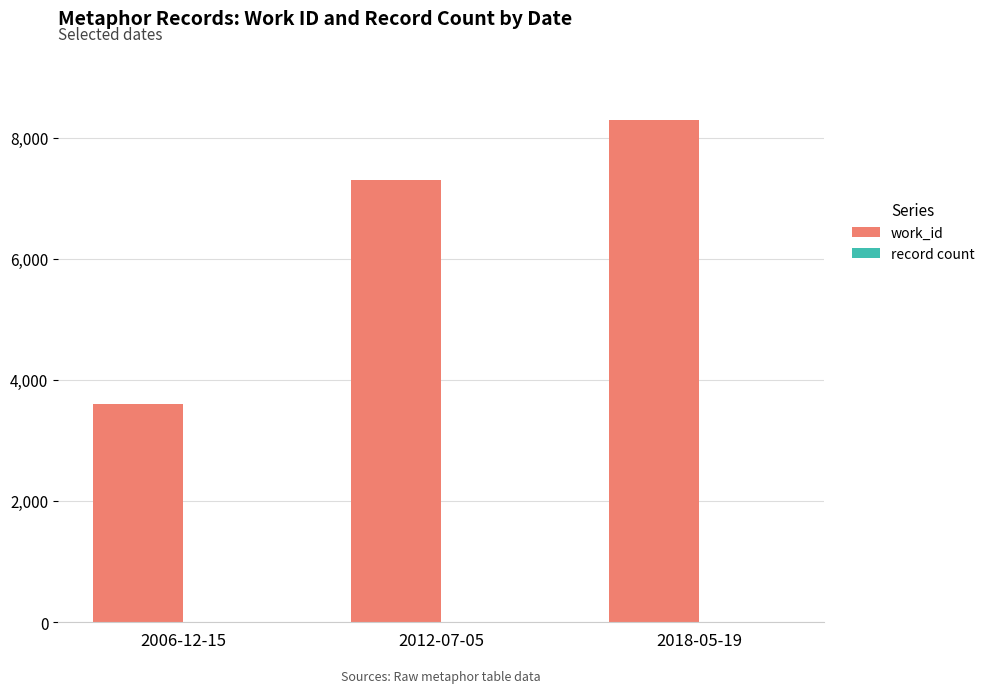

Where is work_id nearest to the value 5942?

2012-07-05